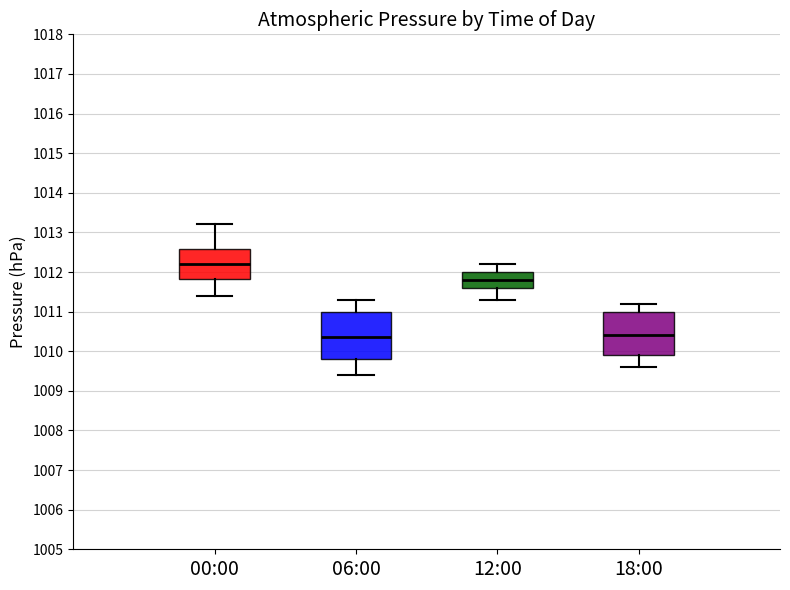

Reading left to right, transcribe this box plot: for each box, give where its median line is, the range the box spans, and where its two whiskers end, as read against the y-axis. The values are not printed on the chart, so give them approximately, as read against the axis.

00:00: median 1012.2, box 1011.8 to 1012.6, whiskers 1011.4 to 1013.2
06:00: median 1010.4, box 1009.8 to 1011.0, whiskers 1009.4 to 1011.3
12:00: median 1011.8, box 1011.6 to 1012.0, whiskers 1011.3 to 1012.2
18:00: median 1010.4, box 1009.9 to 1011.0, whiskers 1009.6 to 1011.2